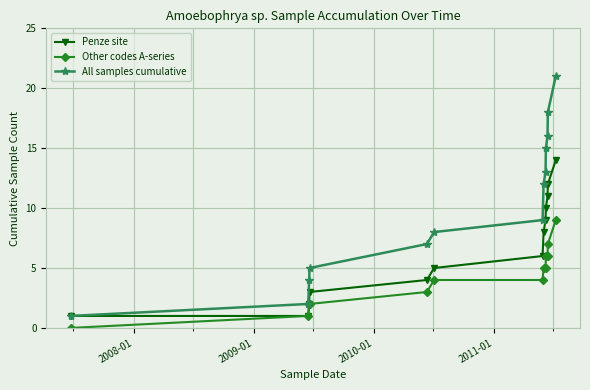

Reading left to right, list all the values displayed in this chart.

Penze site: 1	1	2	3	4	5	6	8	9	10	11	12	14
Other codes A-series: 0	1	2	2	3	4	4	5	5	6	6	7	9
All samples cumulative: 1	2	4	5	7	8	9	12	13	15	16	18	21